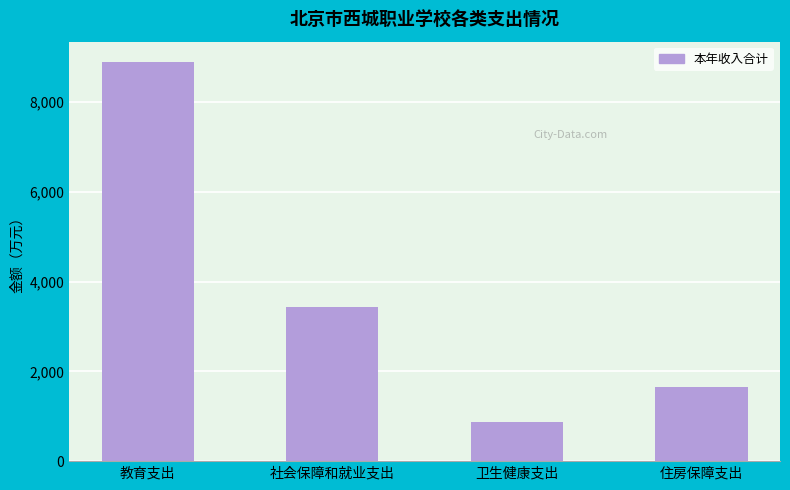

What is the label of the 2nd bar from the left?

社会保障和就业支出